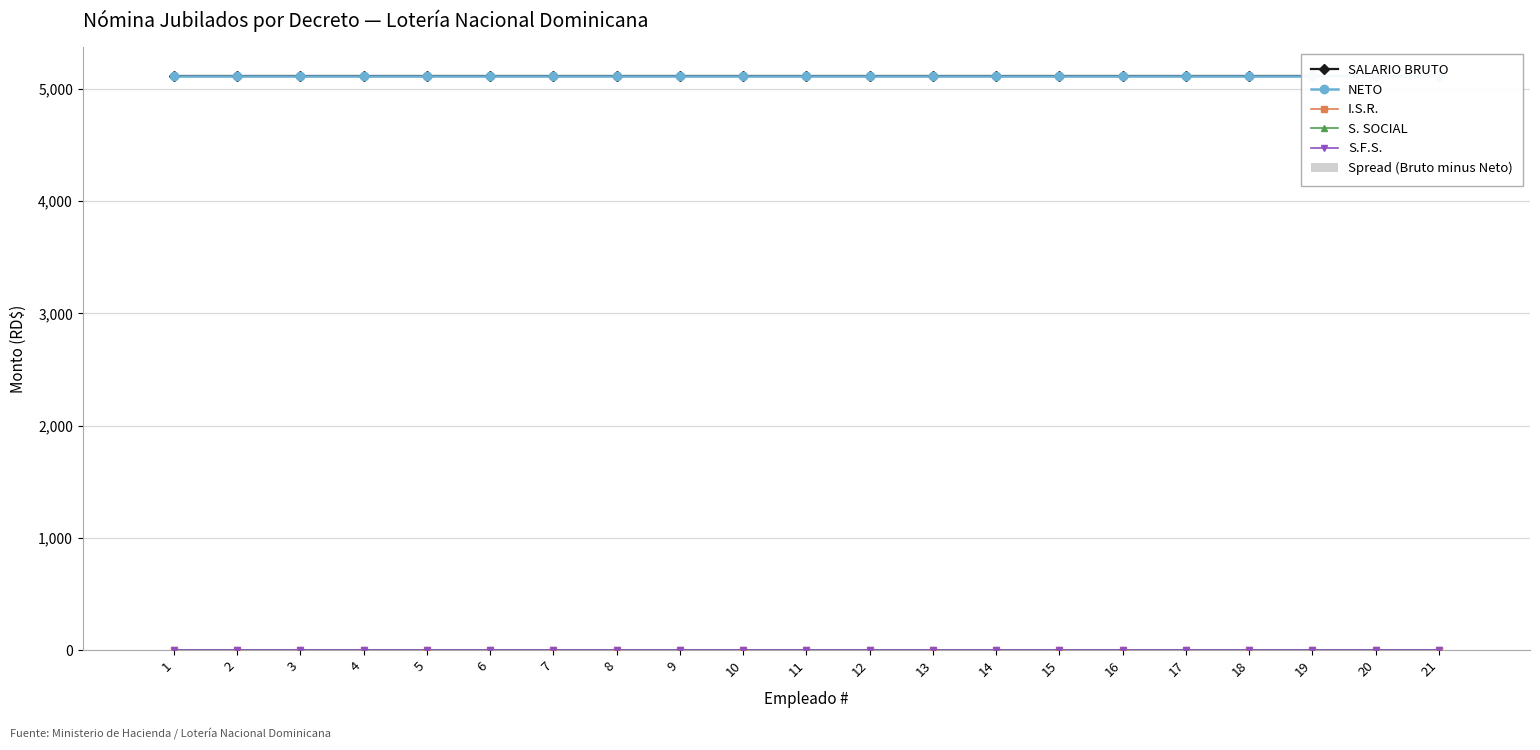

The Spread (Bruto minus Neto) series shows 0.0 at 20. True or false?

True